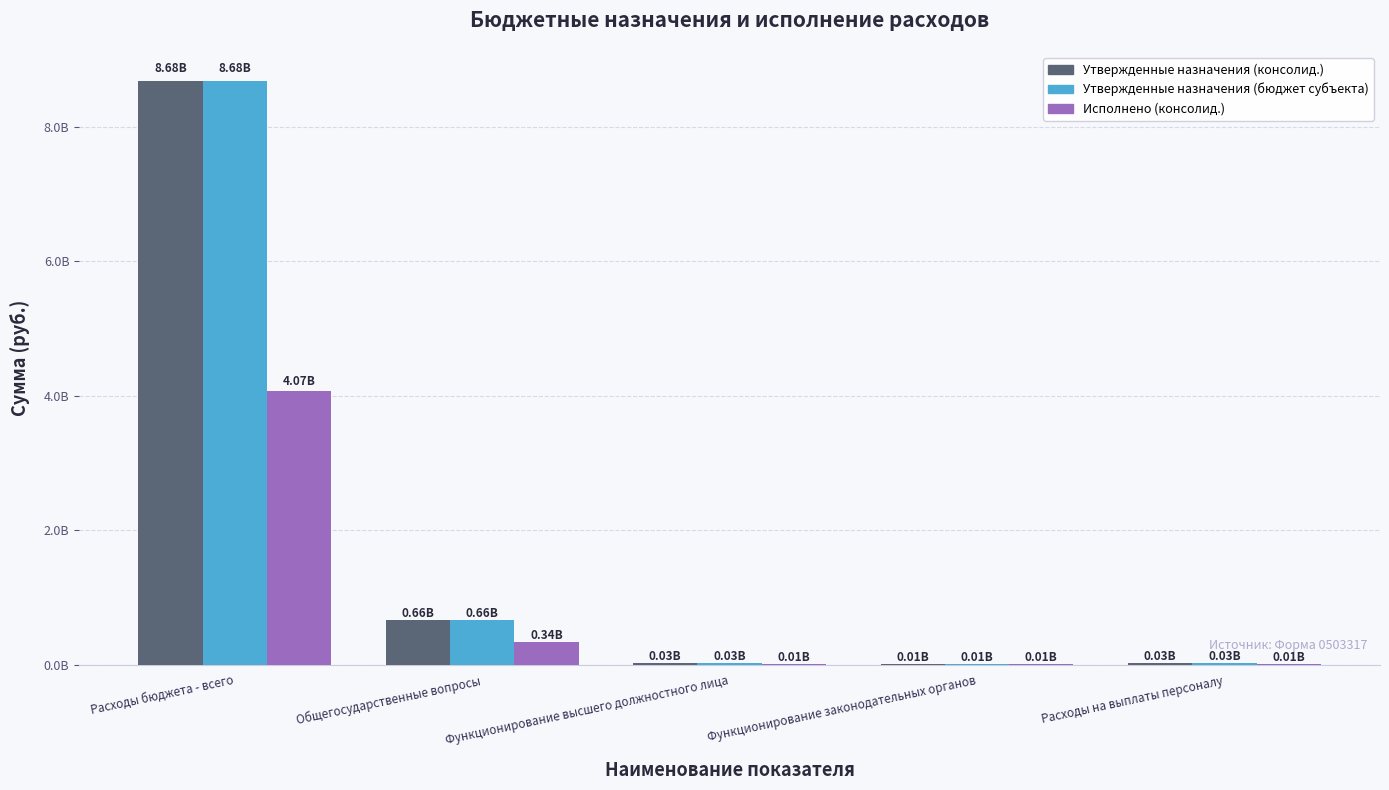

What is the value of the Утвержденные назначения (бюджет субъекта) bar at the 3rd from the left?

26880790.8